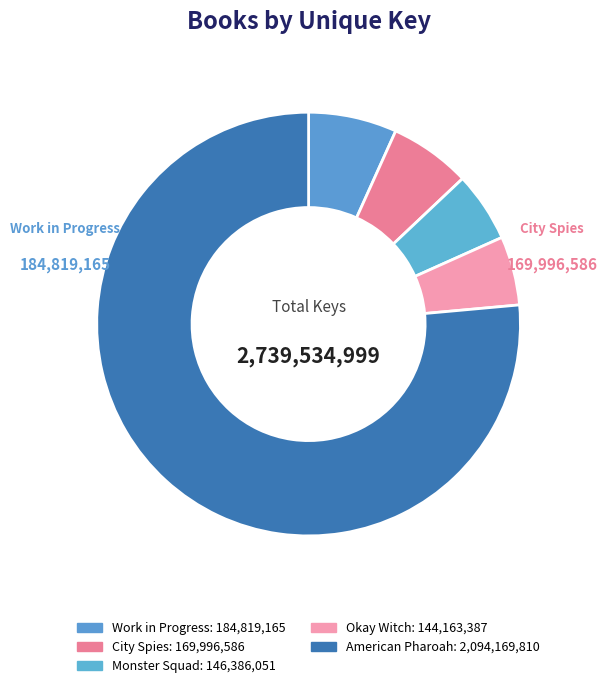

Which slice is the smallest?

Okay Witch